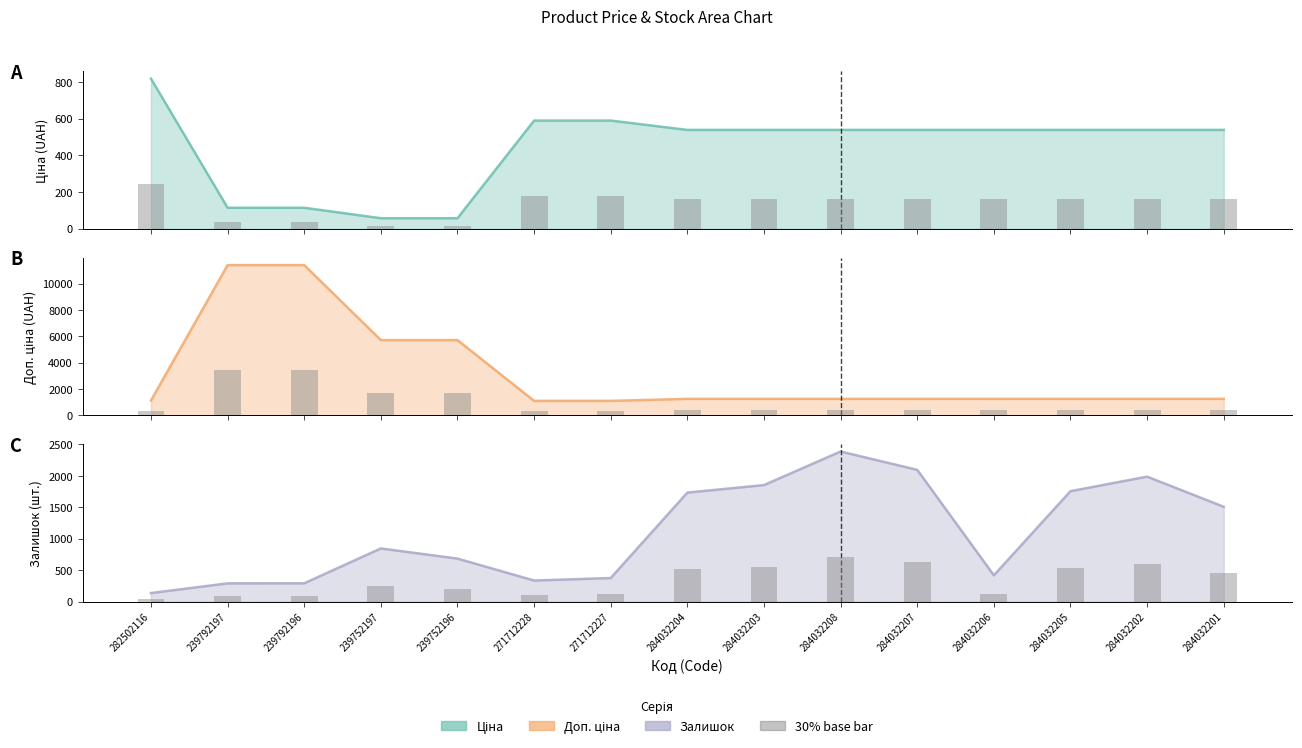

At which label is Доп. ціна closest to 6245?

239752197